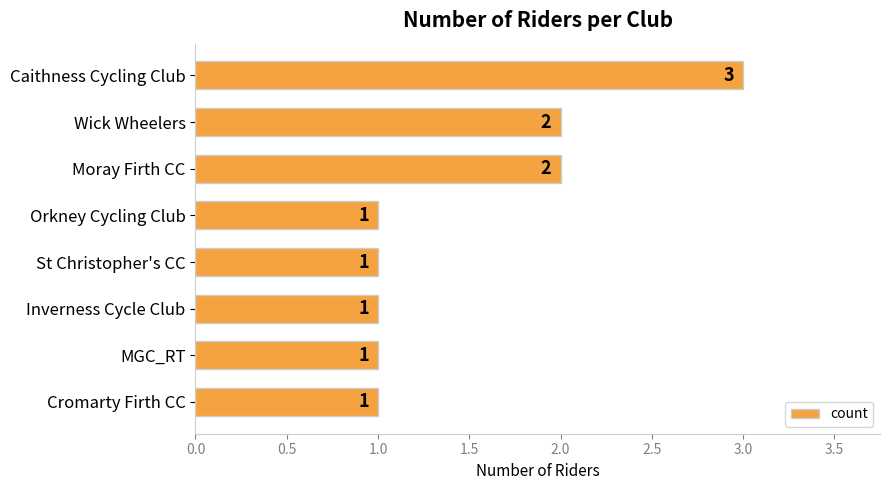

How many values are between 1 and 2?

7